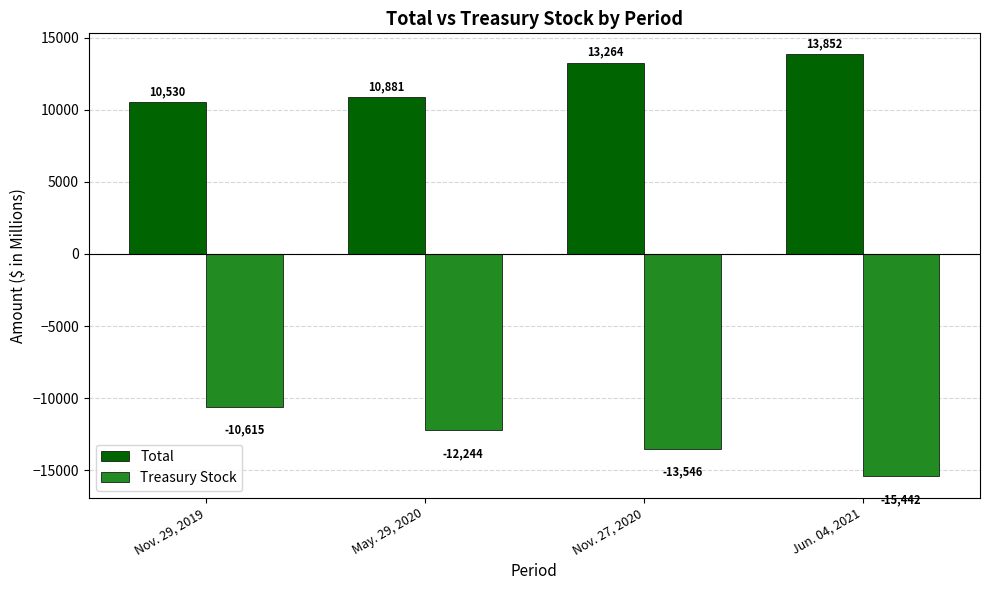

What is the maximum value for Treasury Stock?

-10615